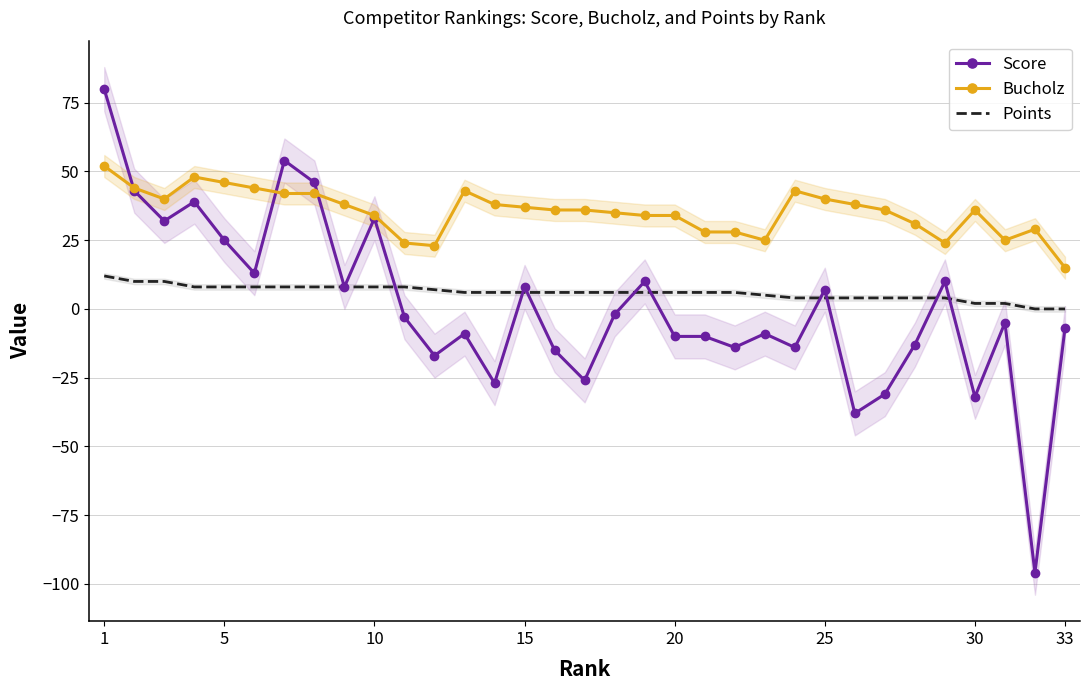

What is the smallest value displayed?

-96